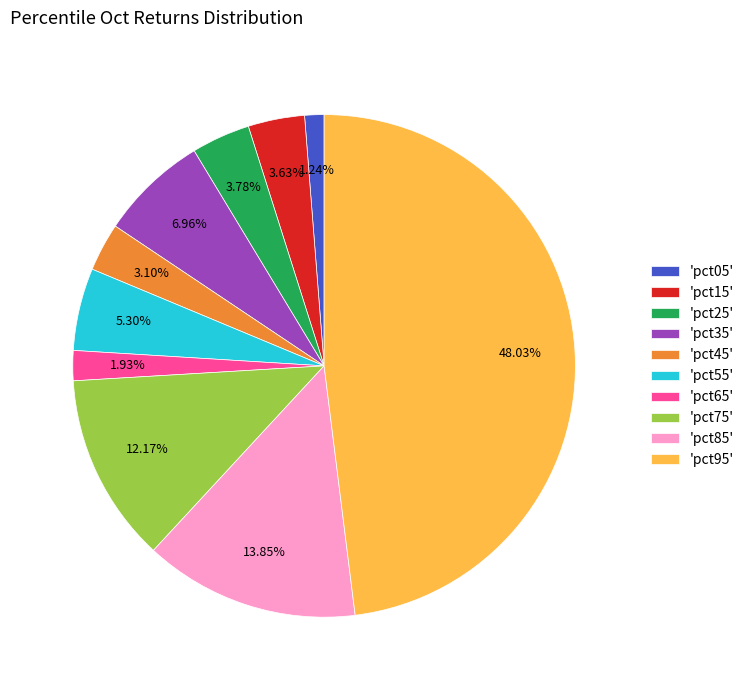

Between 'pct45' and 'pct75', which is larger?

'pct75'